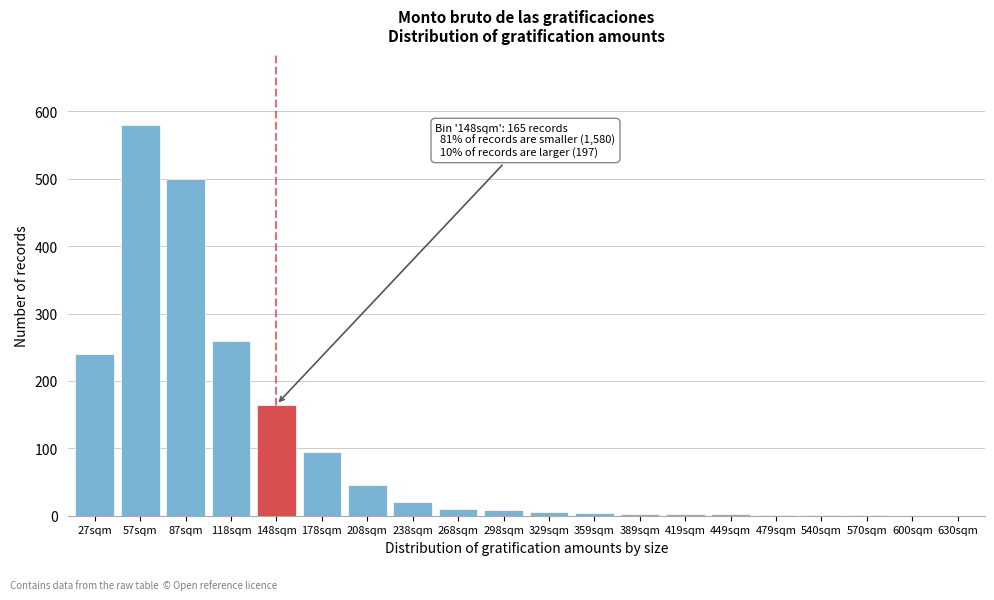

Which label corresponds to the largest value in the chart?

57sqm